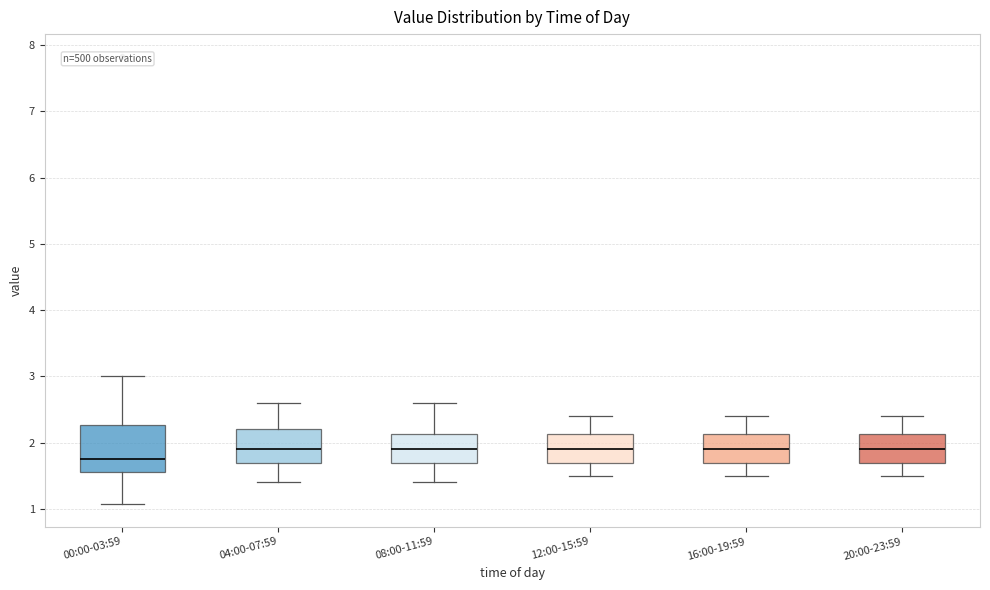

Comparing the boxes themselves (not the whiskers), which one is the tallest?

00:00-03:59